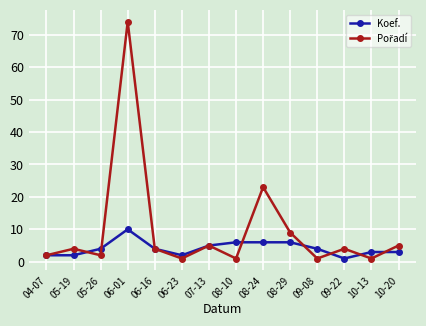

Where is the first local maximum for Koef.?

06-01